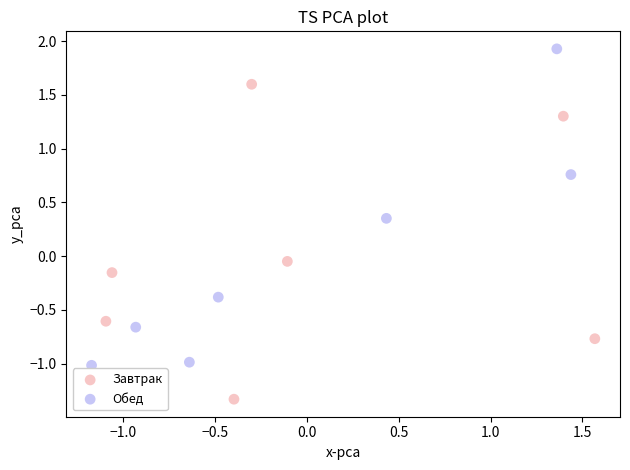

Which series contains the lowest Y value?

Завтрак